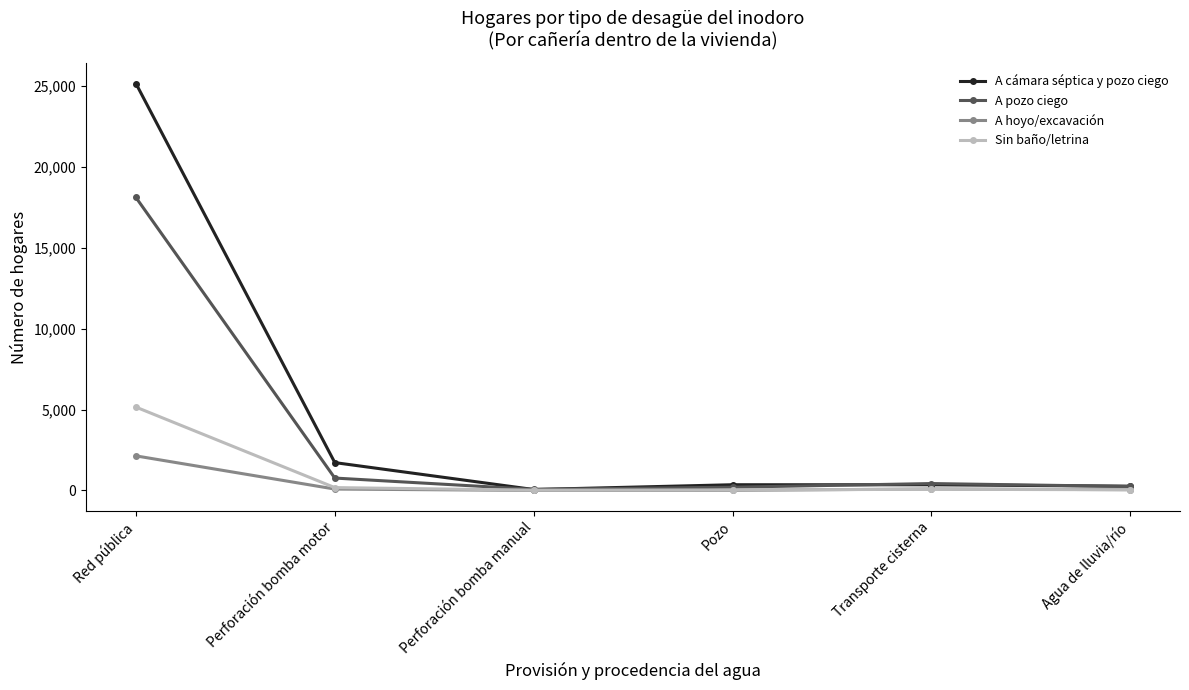

Which series changed the most between Perforación bomba motor and Agua de lluvia/río?

A cámara séptica y pozo ciego